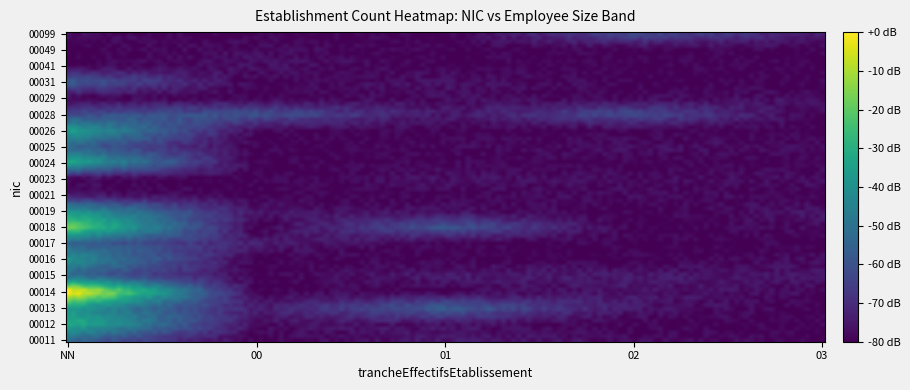

Reading left to right, transcribe all the data shown in this chart.

00018: 3	1	0	0	0
00026: 2	0	0	0	0
00011: 1	0	0	0	0
00017: 1	0	0	0	0
00016: 2	0	0	0	0
00013: 2	1	0	0	0
00023: 0	0	0	0	0
00014: 4	0	0	0	0
00031: 1	0	0	0	0
00049: 0	0	0	0	0
00012: 2	0	0	0	0
00015: 1	0	0	0	0
00028: 1	0	1	1	0
00021: 0	0	0	0	0
00099: 0	0	1	0	0
00025: 1	0	0	0	0
00024: 2	0	0	0	0
00029: 0	0	0	0	0
00019: 2	0	0	0	0
00041: 0	0	0	0	0